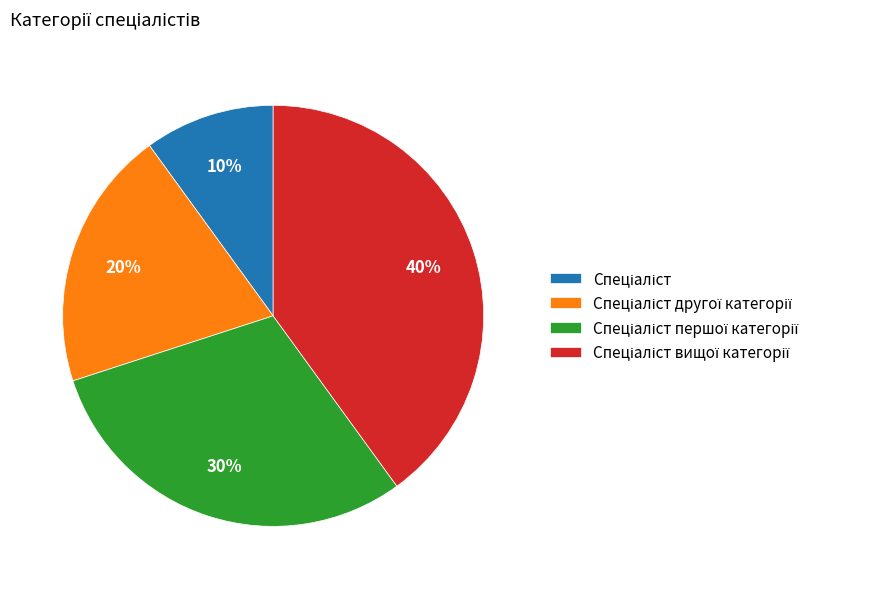

Does any single category account for the majority?

No